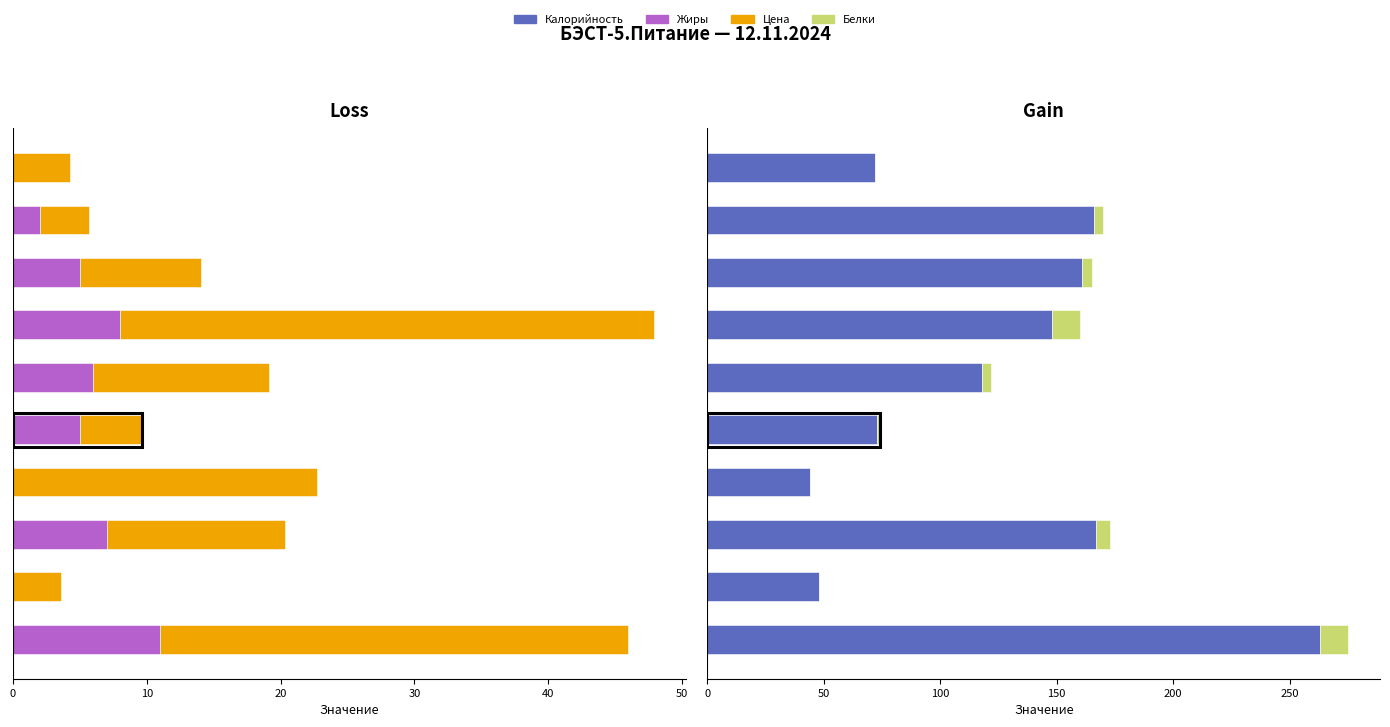

What is the average value of the Жиры series?

4.4